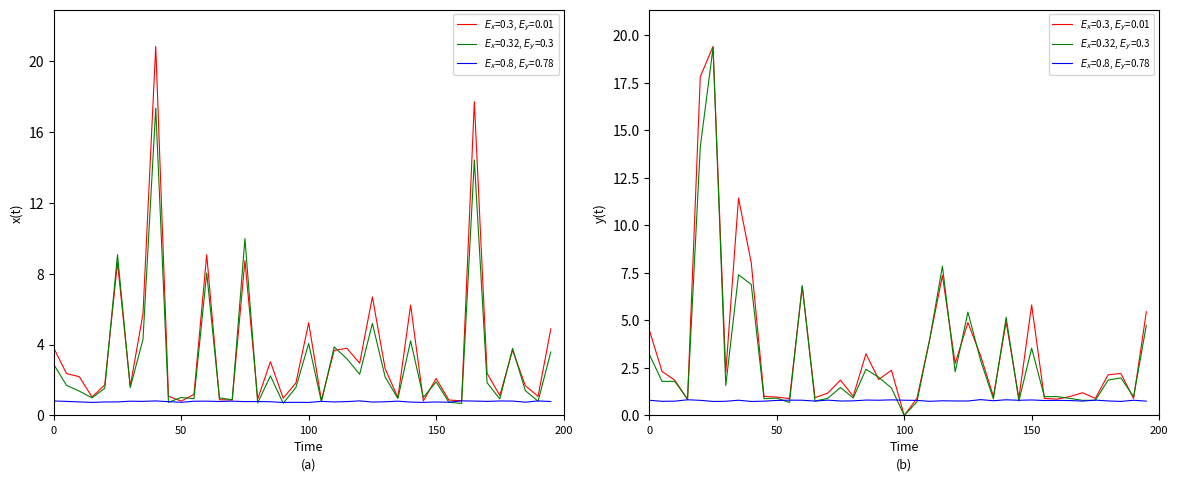

In Antal i lager, how many points are lower than both neighbors (excluding endpoints)?

14